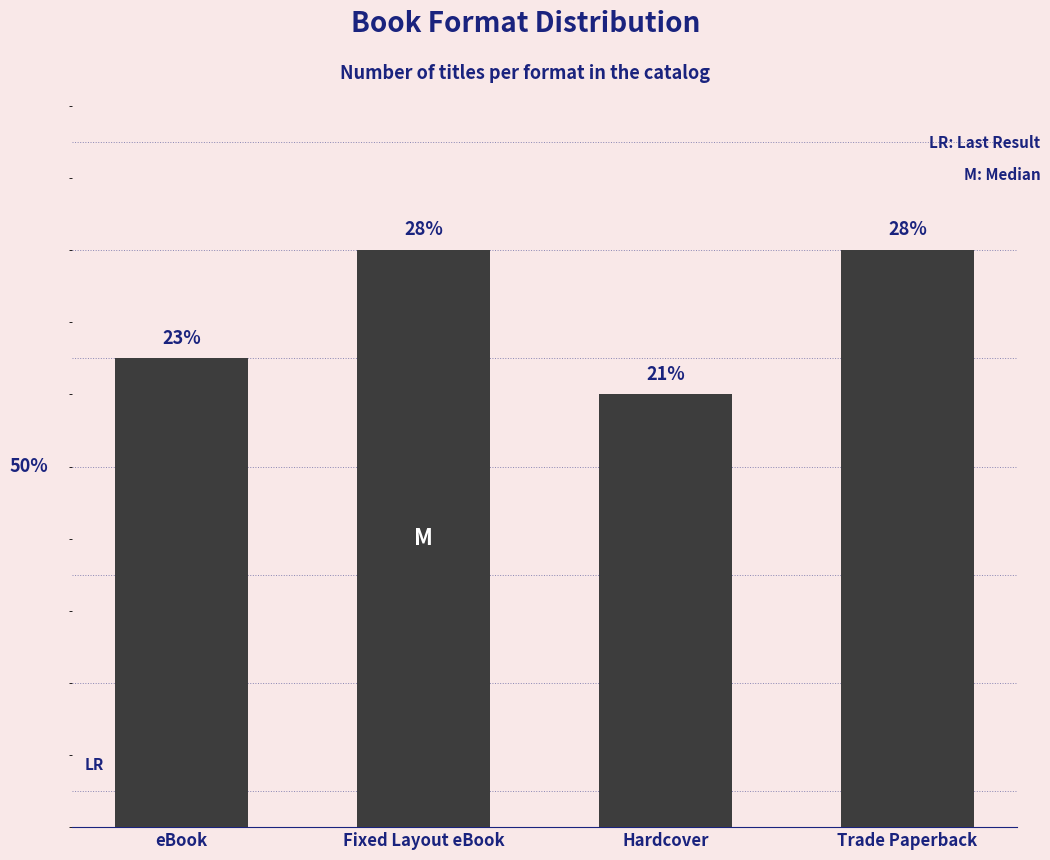

What is the ratio of the value at Fixed Layout eBook to the value at Trade Paperback?

1.0